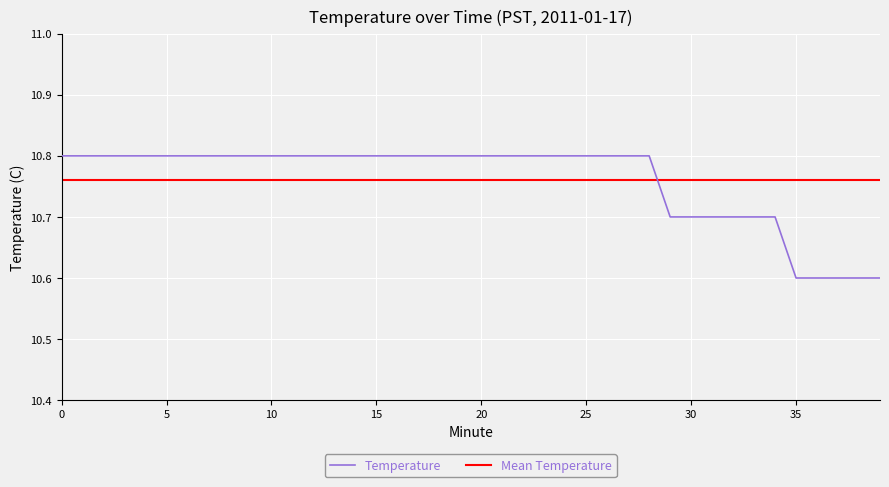

Reading left to right, what are all the values shown in this chart?

0=10.8	1=10.8	2=10.8	3=10.8	4=10.8	5=10.8	6=10.8	7=10.8	8=10.8	9=10.8	10=10.8	11=10.8	12=10.8	13=10.8	14=10.8	15=10.8	16=10.8	17=10.8	18=10.8	19=10.8	20=10.8	21=10.8	22=10.8	23=10.8	24=10.8	25=10.8	26=10.8	27=10.8	28=10.8	29=10.7	30=10.7	31=10.7	32=10.7	33=10.7	34=10.7	35=10.6	36=10.6	37=10.6	38=10.6	39=10.6